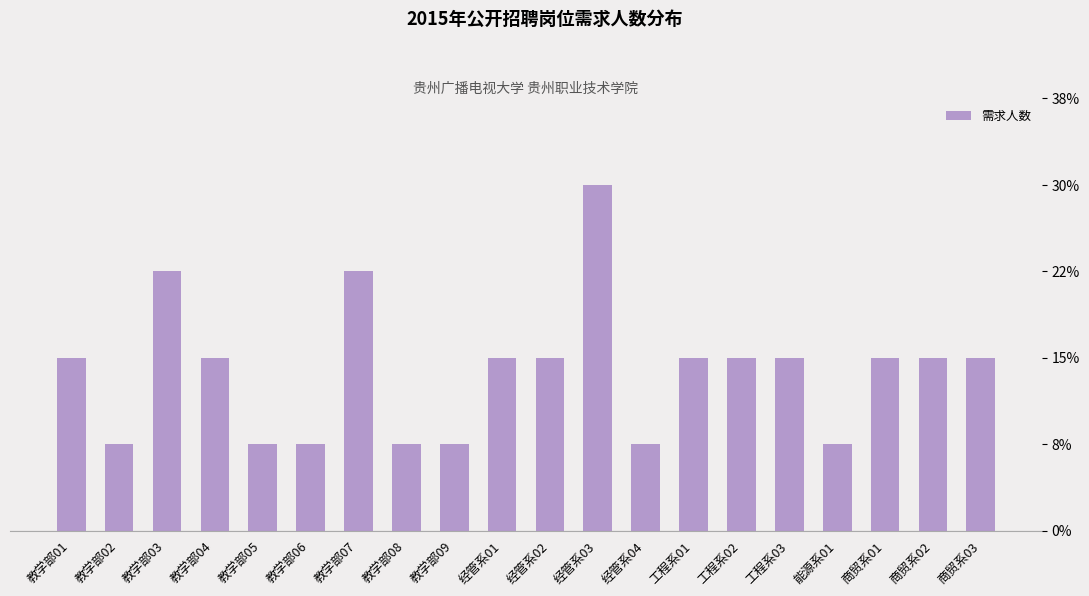

How many values are below 2?

7